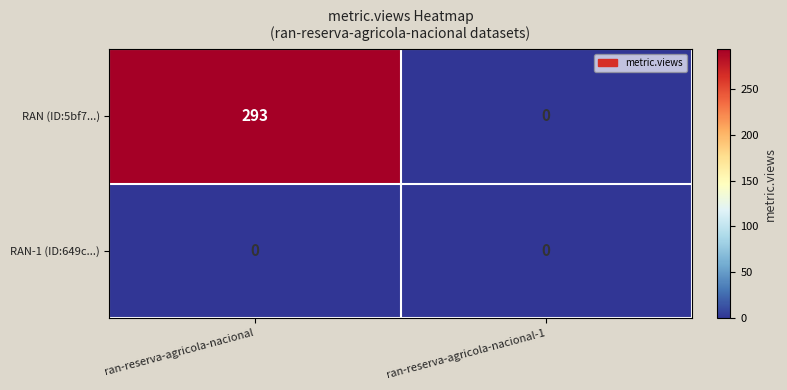

Is it true that RAN (ID:5bf7...) equals 0 at ran-reserva-agricola-nacional-1?

True